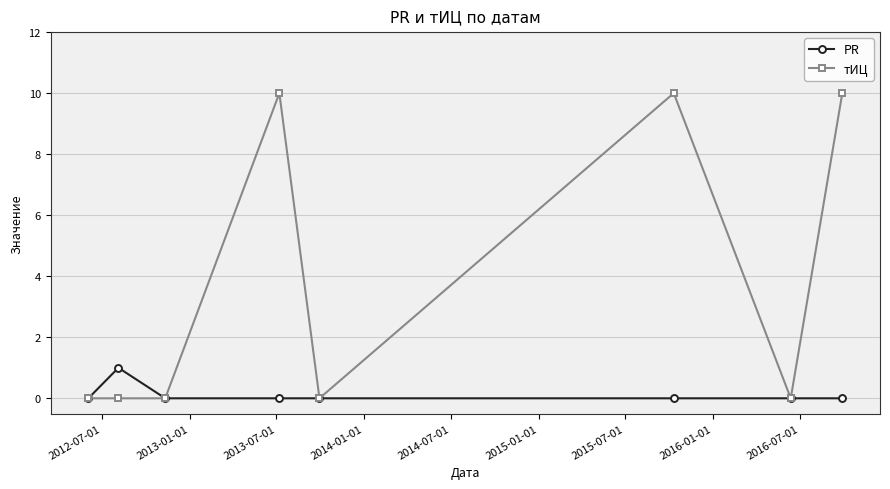

How many lines are shown in the chart?

2